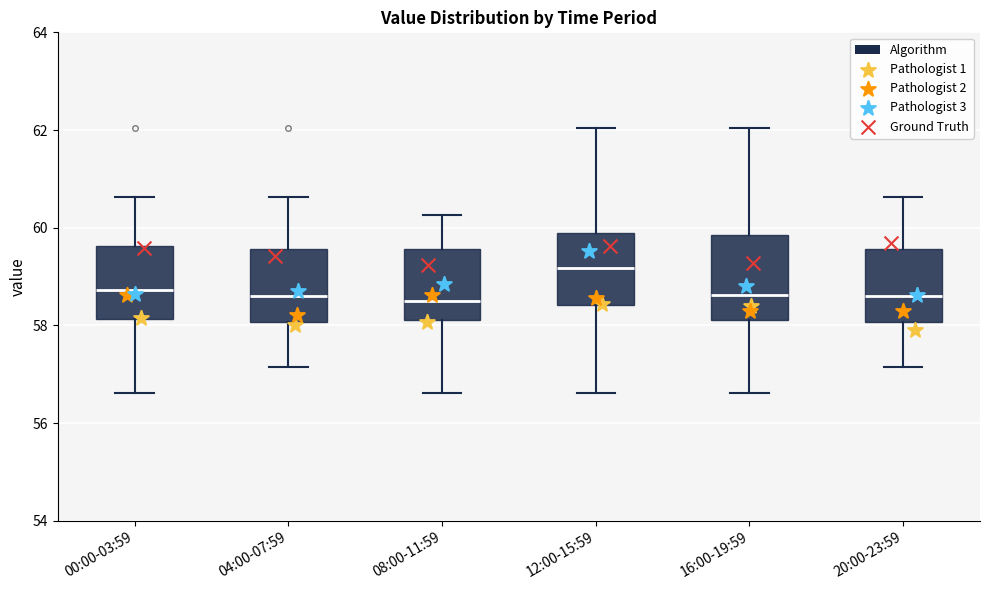

Reading left to right, read every box against the y-axis: the position of its median line, the range the box covers, and the ends of its whiskers. The values are not printed on the chart, so give them approximately, as read against the axis.

00:00-03:59: median 58.8, box 58.2 to 59.6, whiskers 56.6 to 60.6
04:00-07:59: median 58.6, box 58.0 to 59.6, whiskers 57.2 to 60.6
08:00-11:59: median 58.6, box 58.2 to 59.6, whiskers 56.6 to 60.2
12:00-15:59: median 59.2, box 58.4 to 60.0, whiskers 56.6 to 62.0
16:00-19:59: median 58.6, box 58.2 to 59.8, whiskers 56.6 to 62.0
20:00-23:59: median 58.6, box 58.0 to 59.6, whiskers 57.2 to 60.6